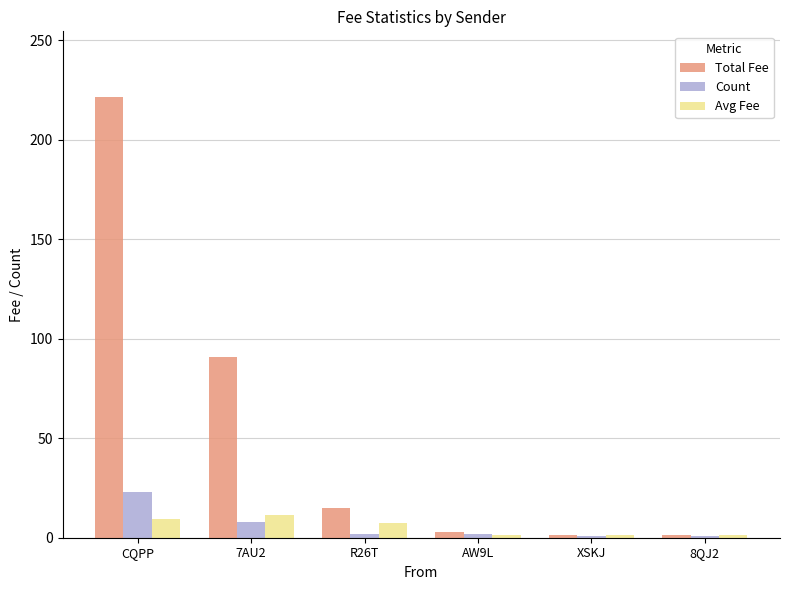

What is the lowest value of the Total Fee series?

1.5